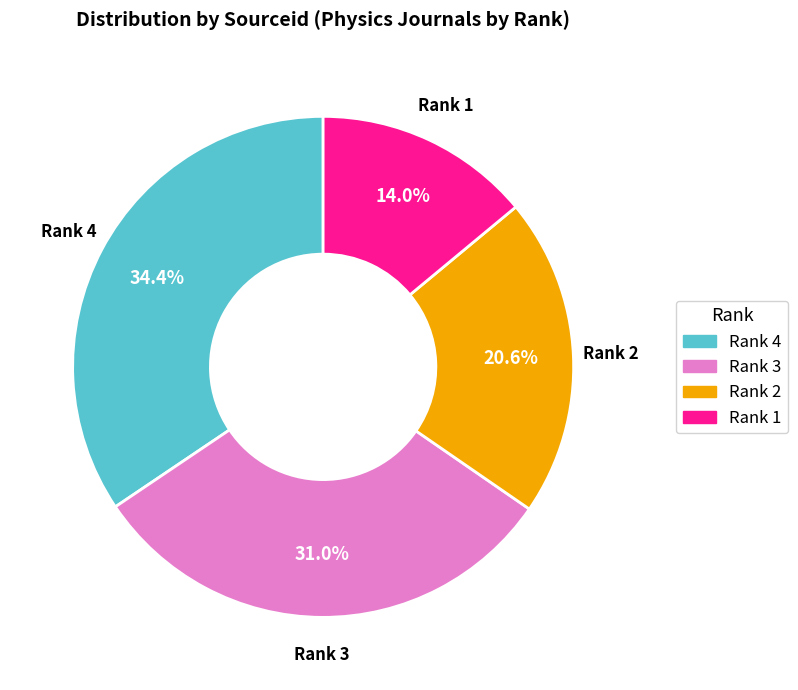

Does any single category account for the majority?

No